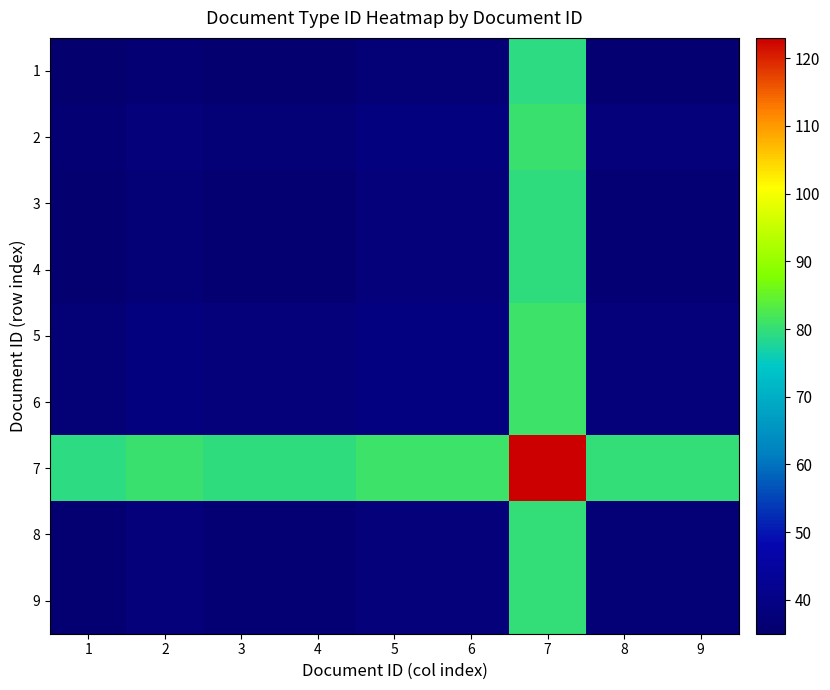

Which series has the largest total across all categories?

7